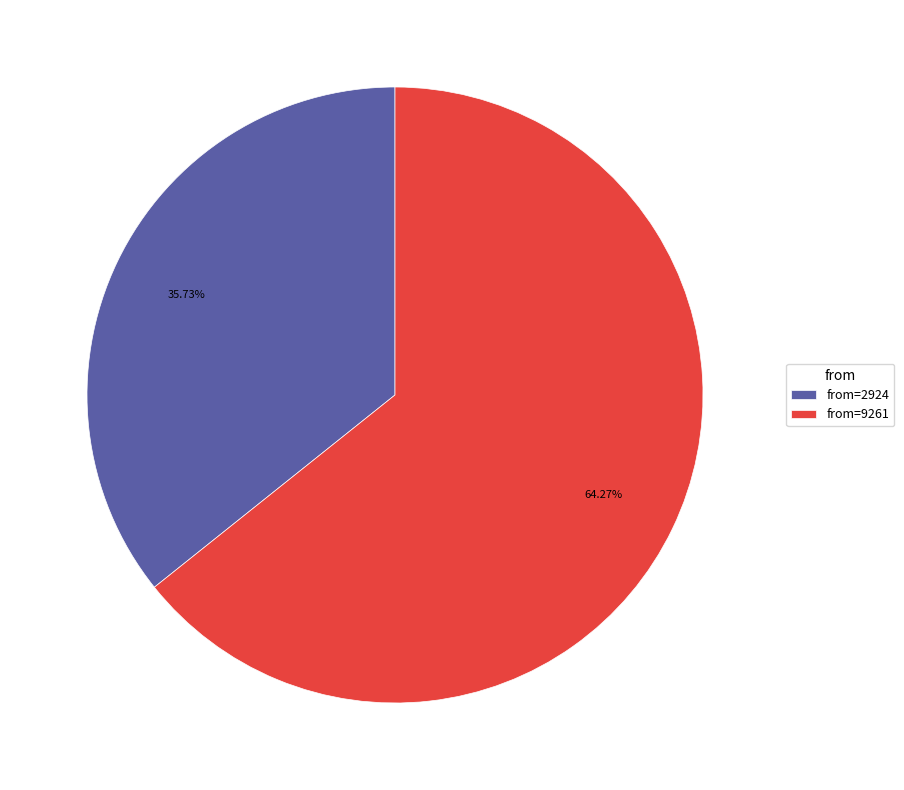

How many slices are in this pie chart?

2